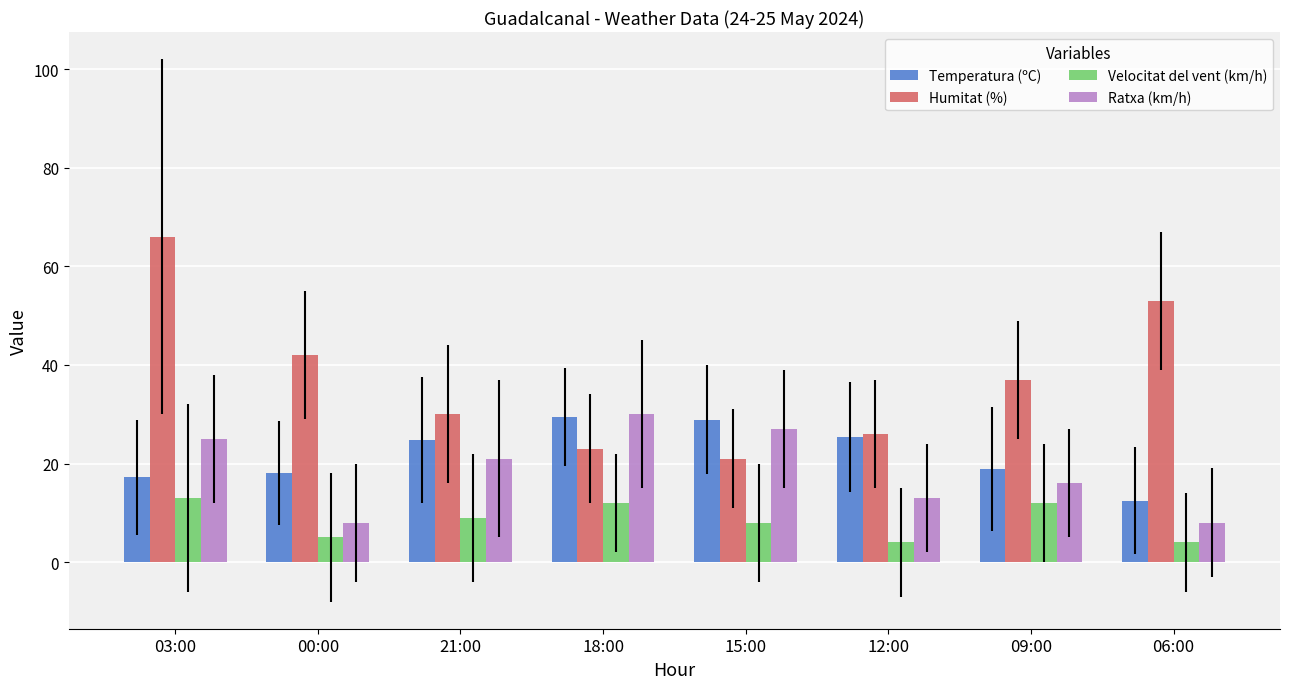

True or false: Velocitat del vent (km/h) has a value of 9.0 at 21:00.

True